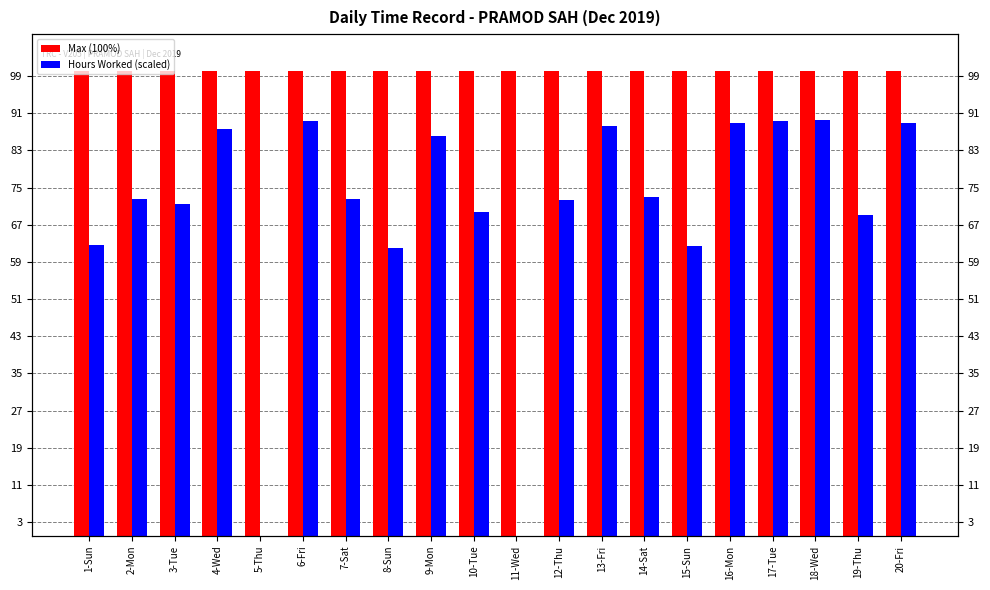

What are all the series names shown in the legend?

Max (100%), Hours Worked (scaled)